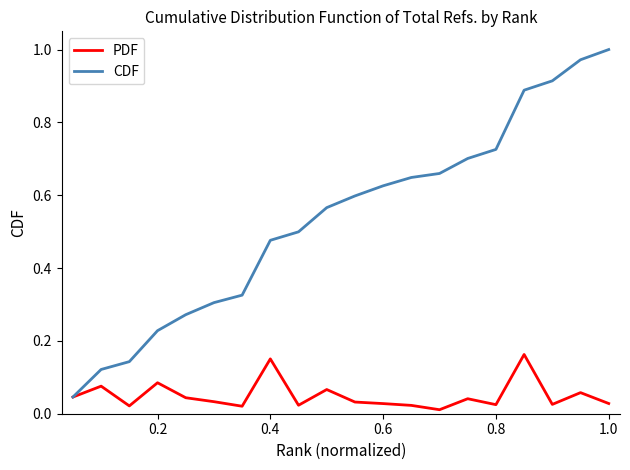

Which series has the largest total across all categories?

CDF